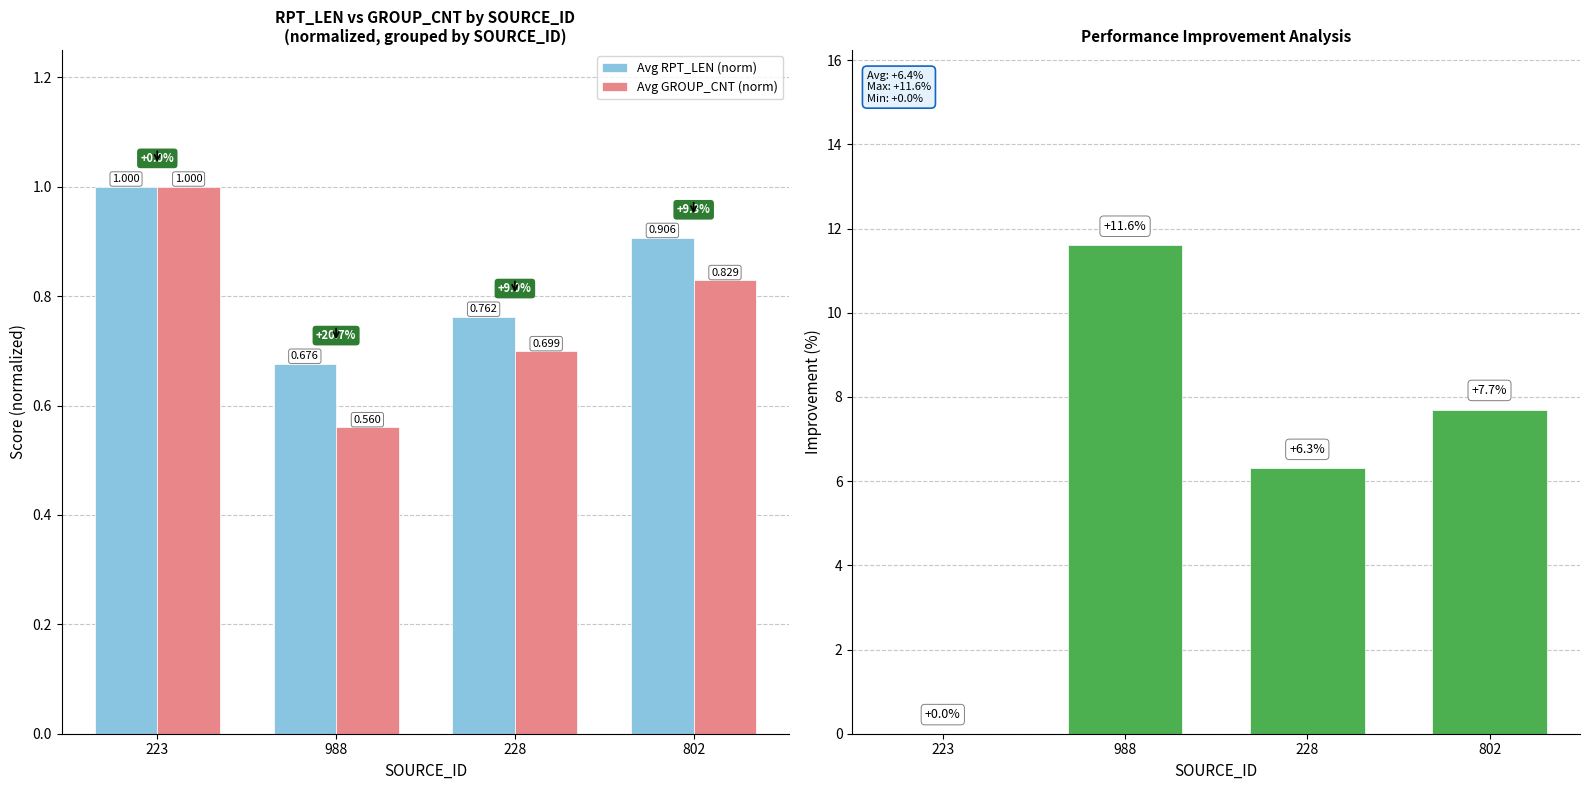

Reading left to right, transcribe all the data shown in this chart.

Avg RPT_LEN (norm): 1.0	0.7	0.8	0.9
Avg GROUP_CNT (norm): 1.0	0.6	0.7	0.8
Improvement (%): 0.0	11.6	6.3	7.7